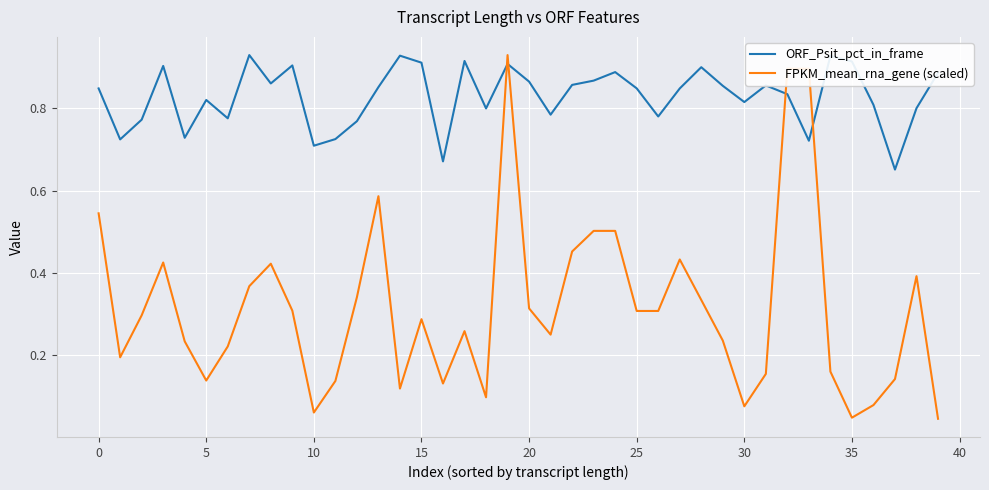

Which series ends up on top after the final intersection of ORF_Psit_pct_in_frame and FPKM_mean_rna_gene (scaled)?

ORF_Psit_pct_in_frame